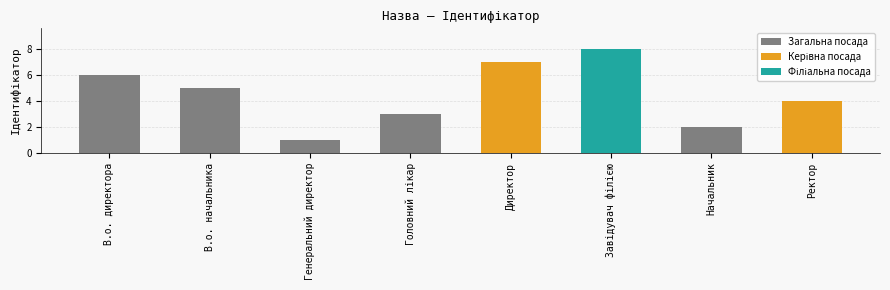

What is the label of the 3rd bar from the left?

Генеральний директор